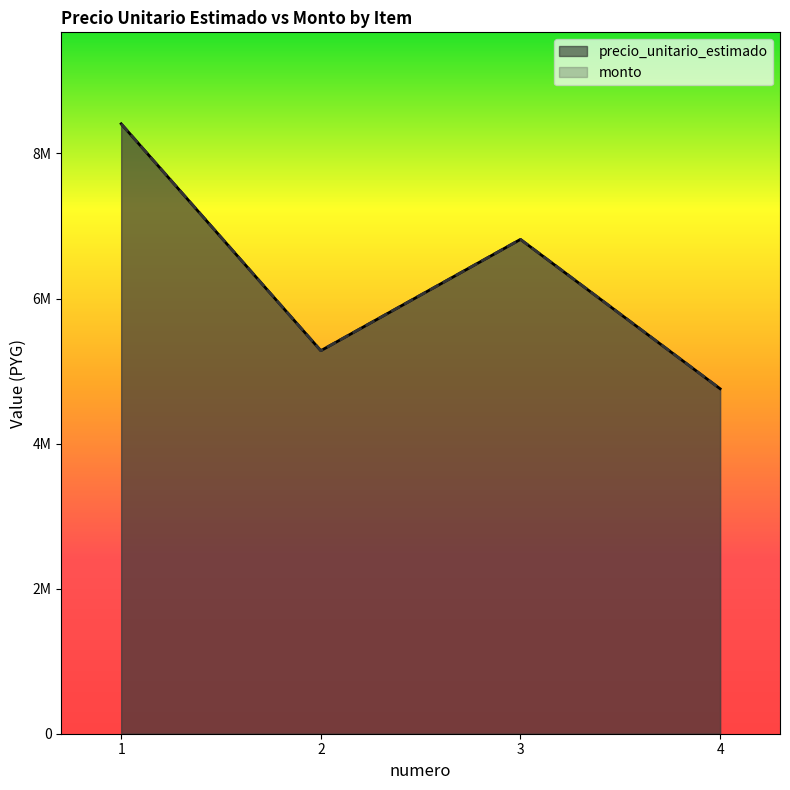

Which series has the widest spread of values?

precio_unitario_estimado